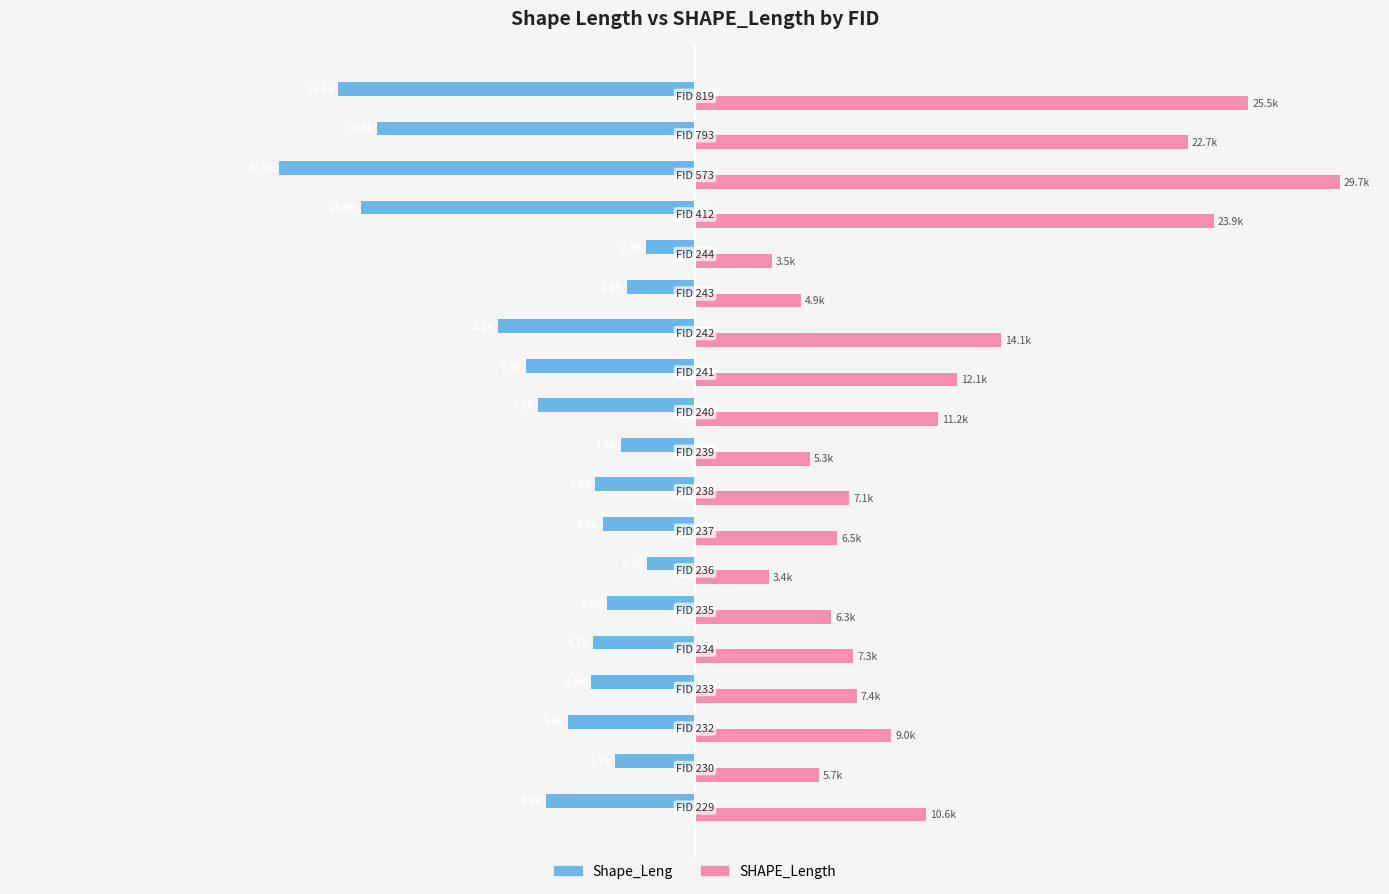

What are all the series names shown in the legend?

Shape_Leng, SHAPE_Length